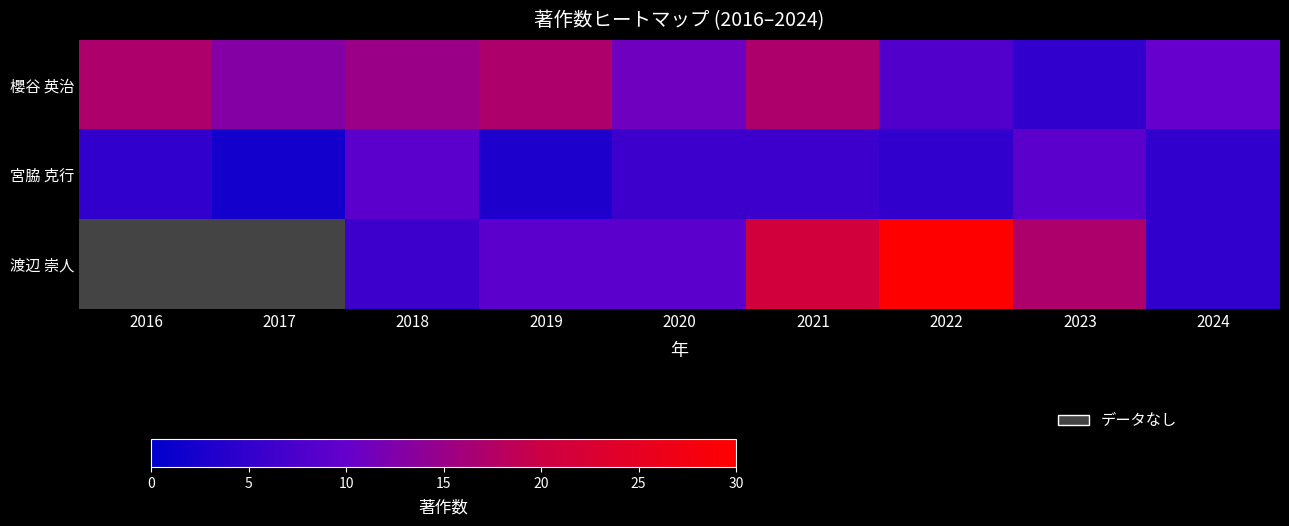

Which series changed the most between 2019 and 2022?

渡辺 崇人